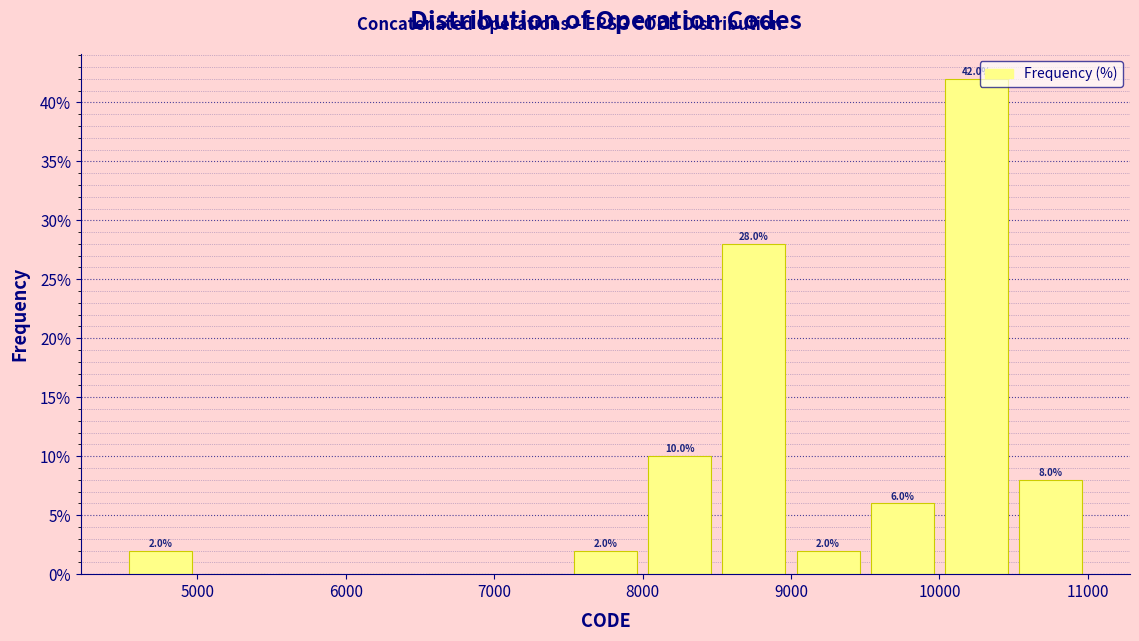

Which range on the x-axis has the tallest bar?

10000 to 10500